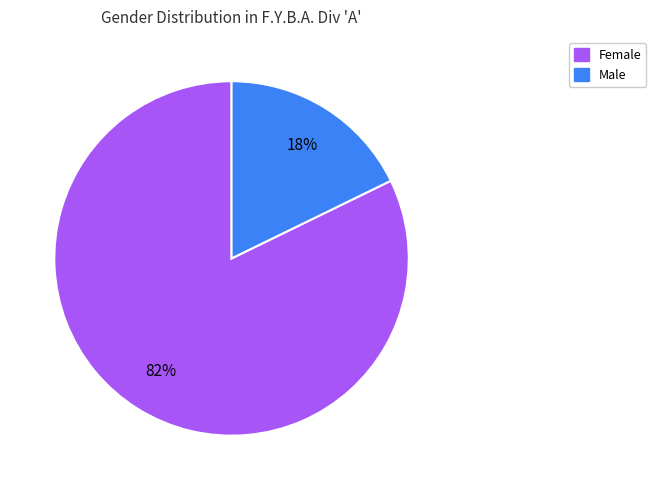

Combined, do Male and Female account for over 50%?

Yes